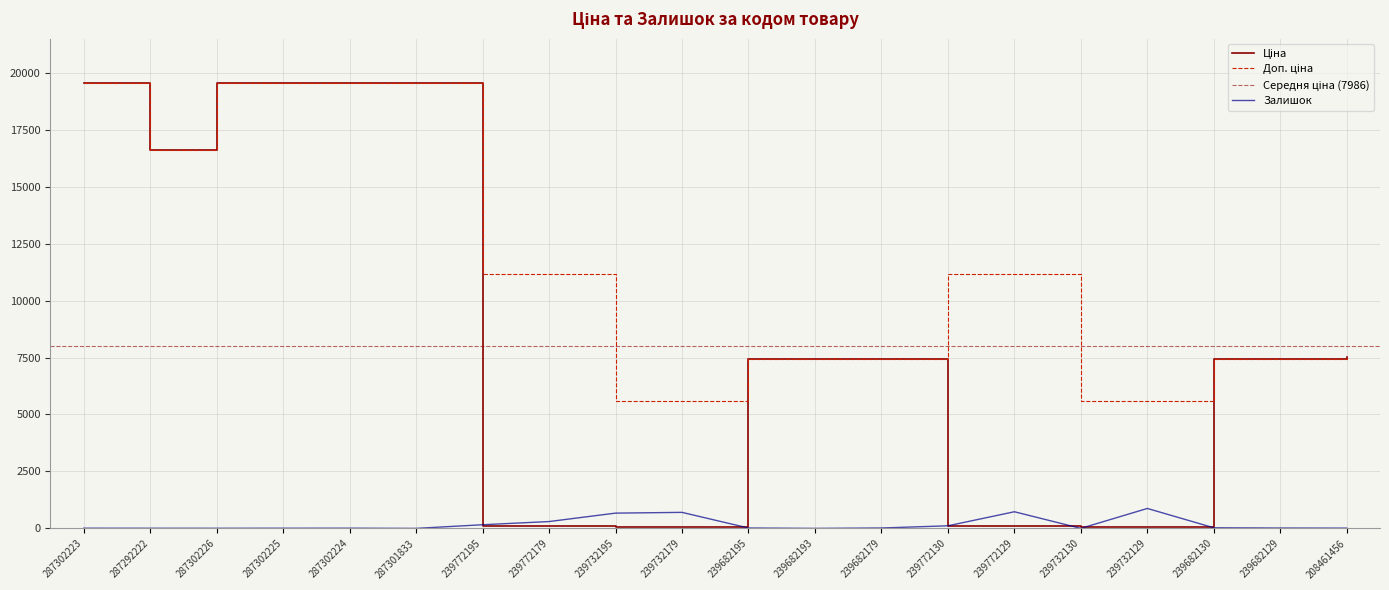

Is it true that Ціна equals 4466.5 at 239682195?

False